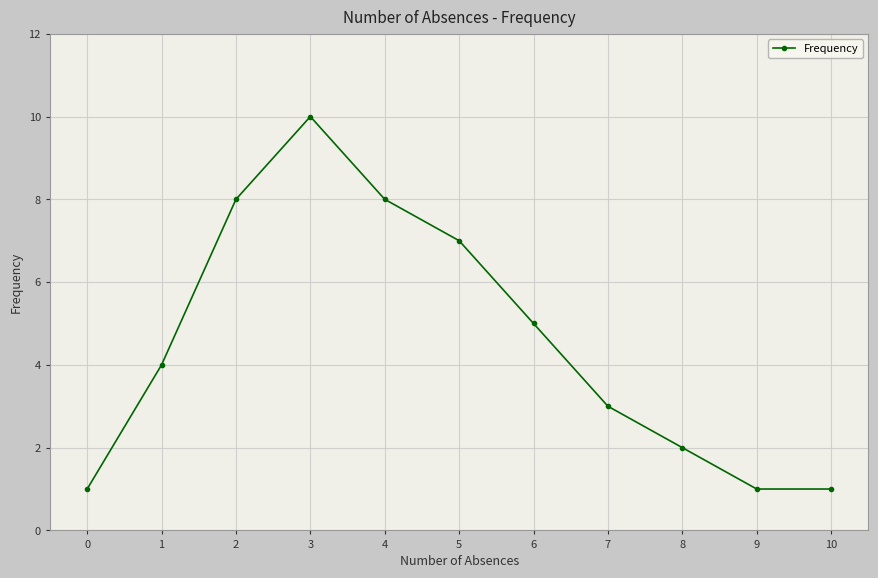

Where is the data nearest to the value 5?

6